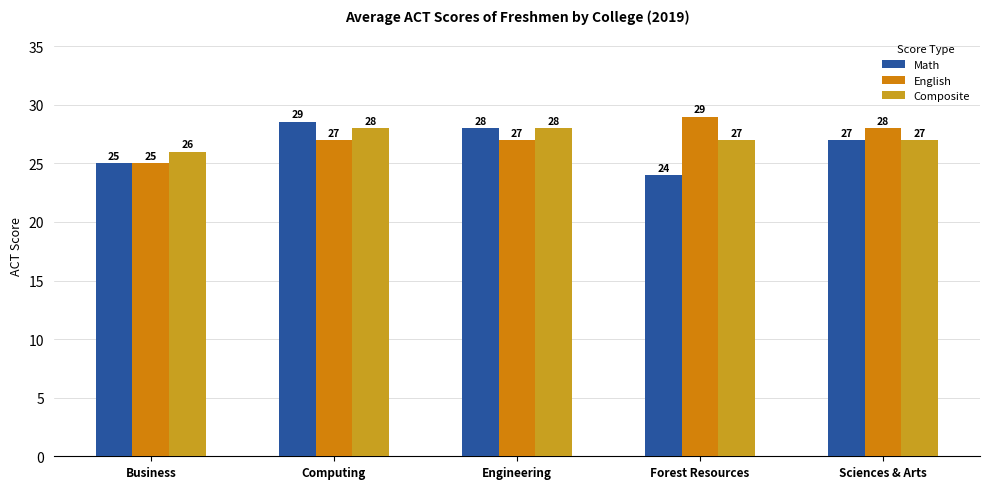

How many data points in Math are less than 27?

2